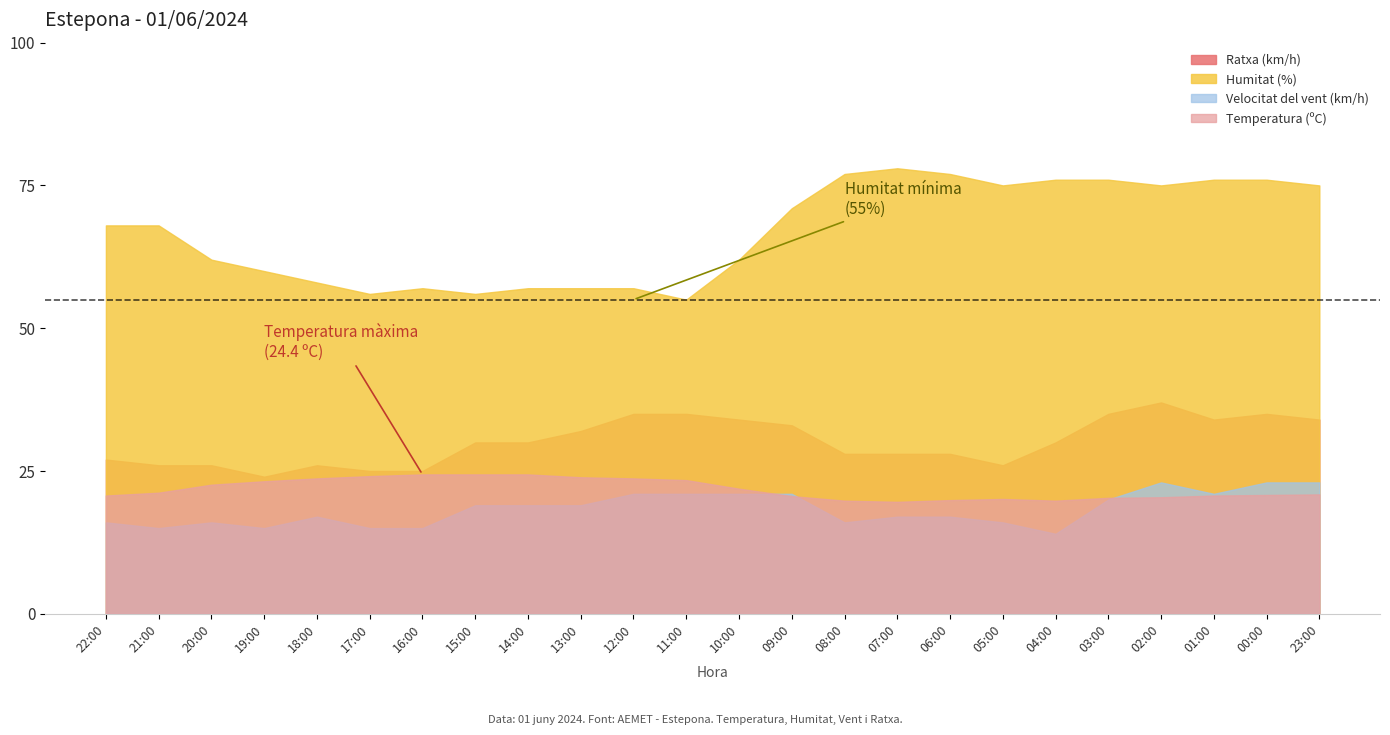

What is the difference between the Humitat (%) values at 15:00 and 00:00?

20.0